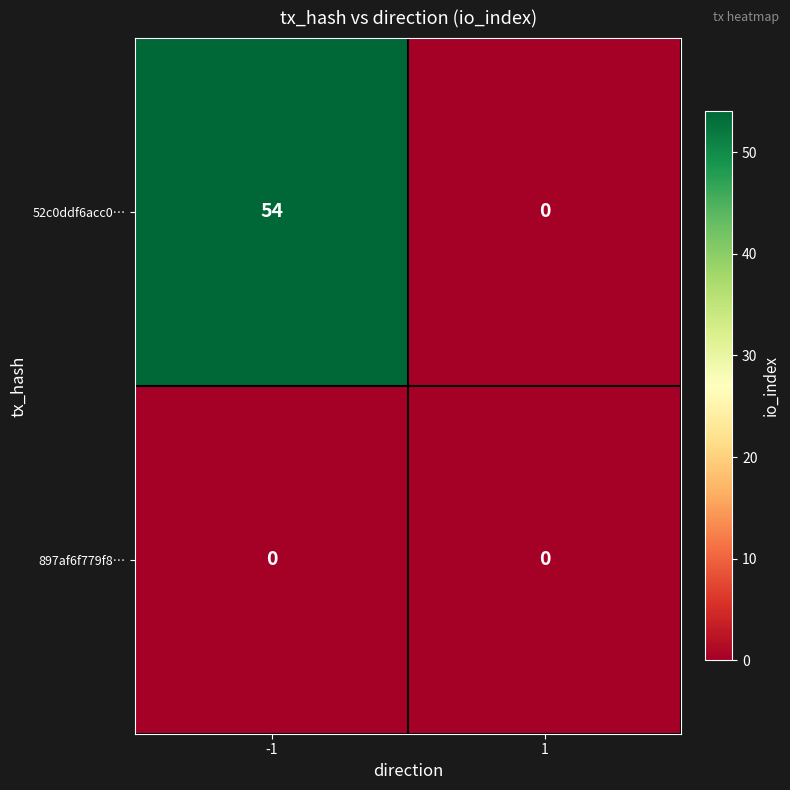

What is the highest value of the 52c0ddf6acc0… series?

54